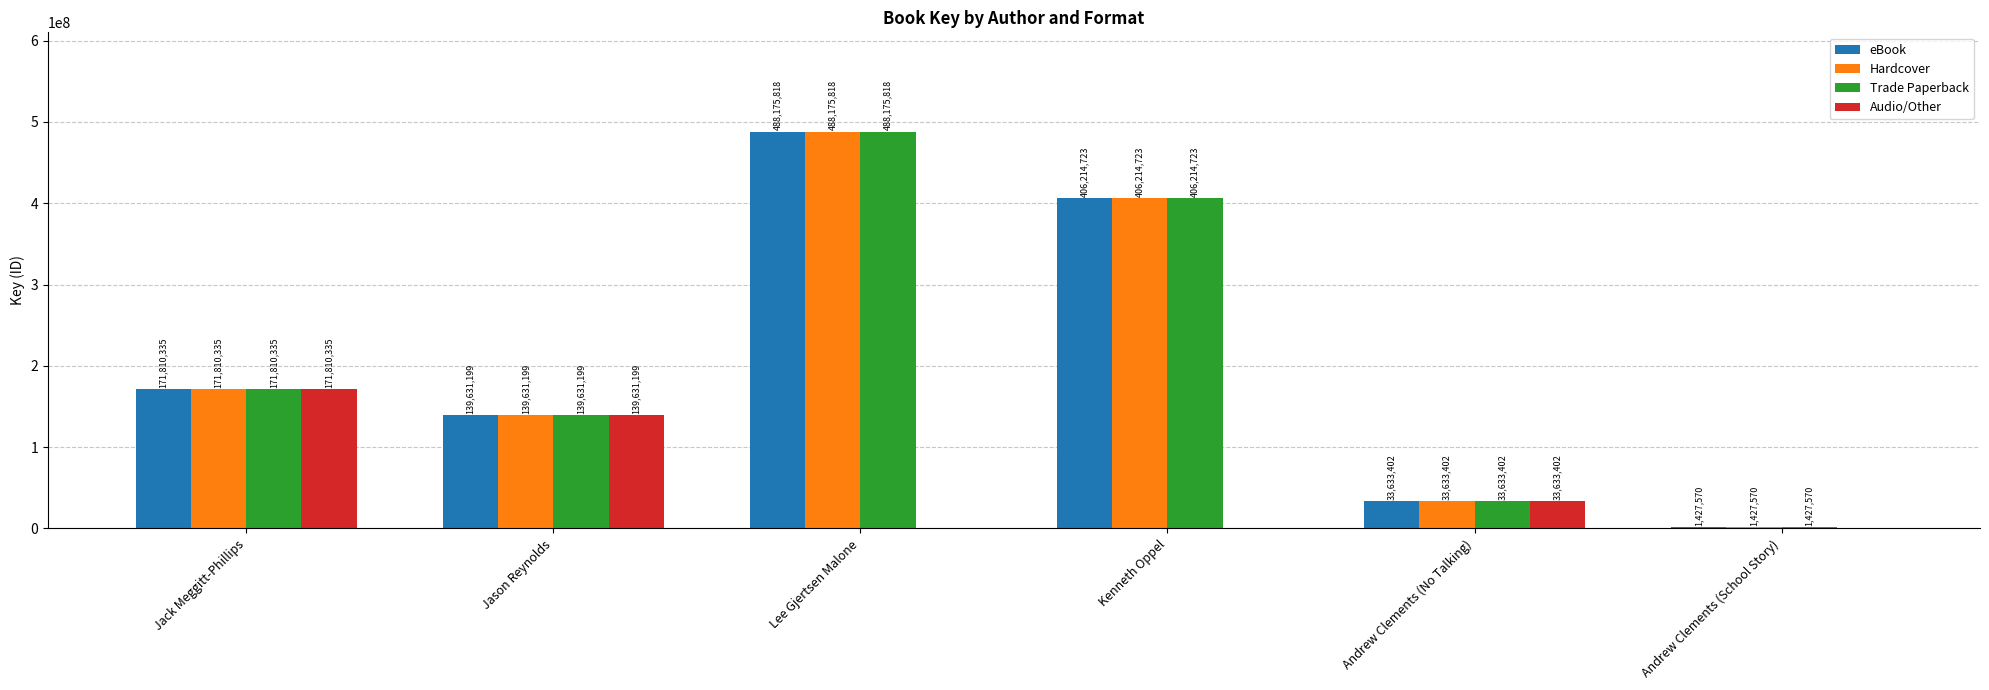

What is the approximate value of Audio/Other at Jason Reynolds, to the nearest 50?

139631200